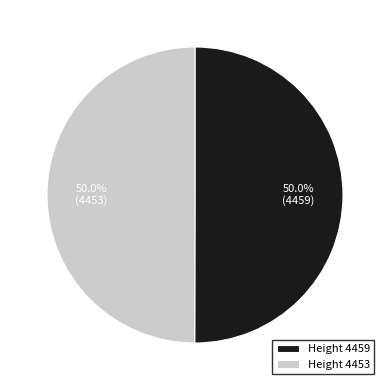

Count the number of slices in the pie.

2